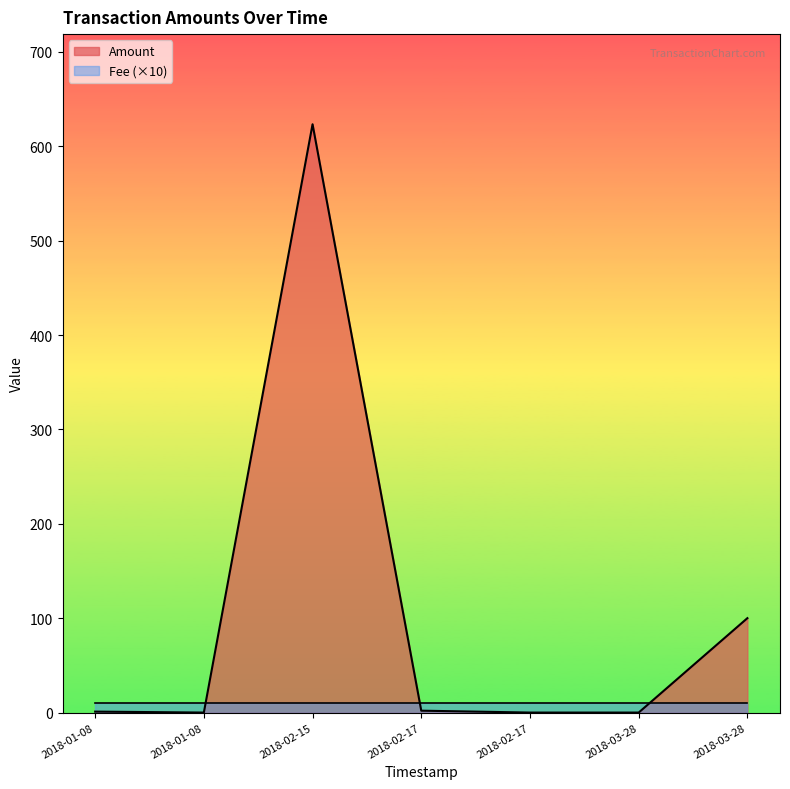

How many data points in Amount are less than 1?

3